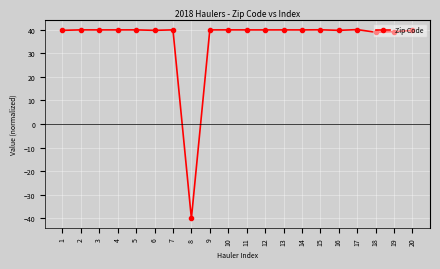

True or false: the data has more than 1 interior local peaks.

True